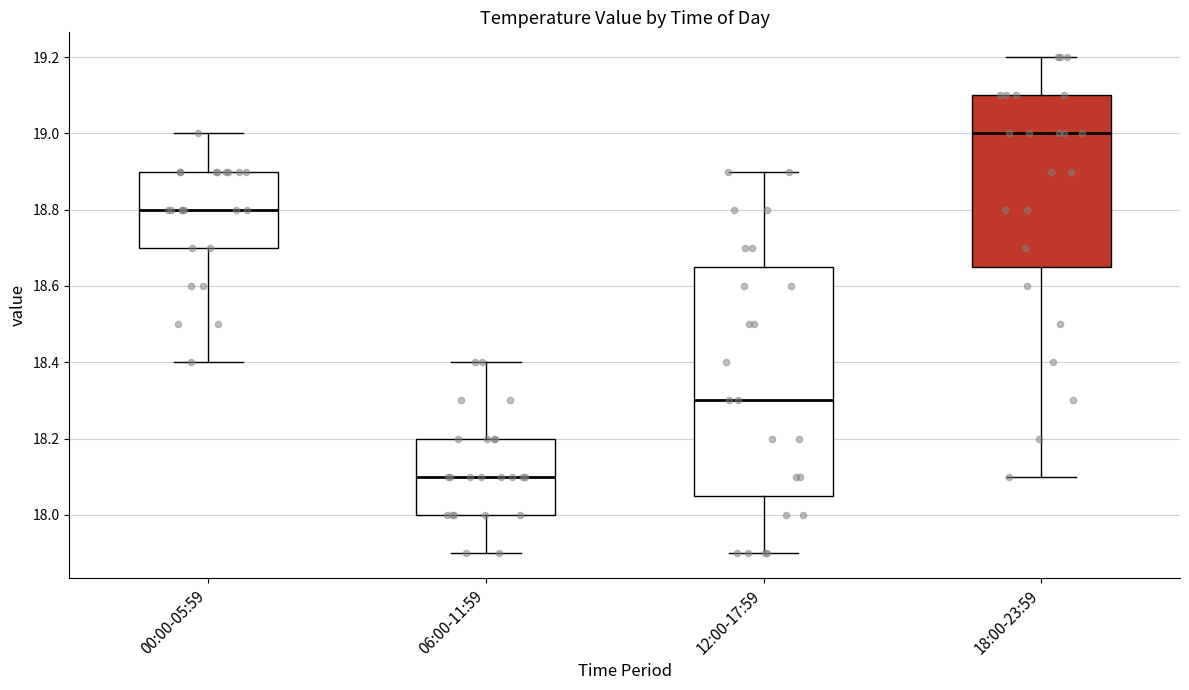

Comparing the boxes themselves (not the whiskers), which one is the tallest?

12:00-17:59